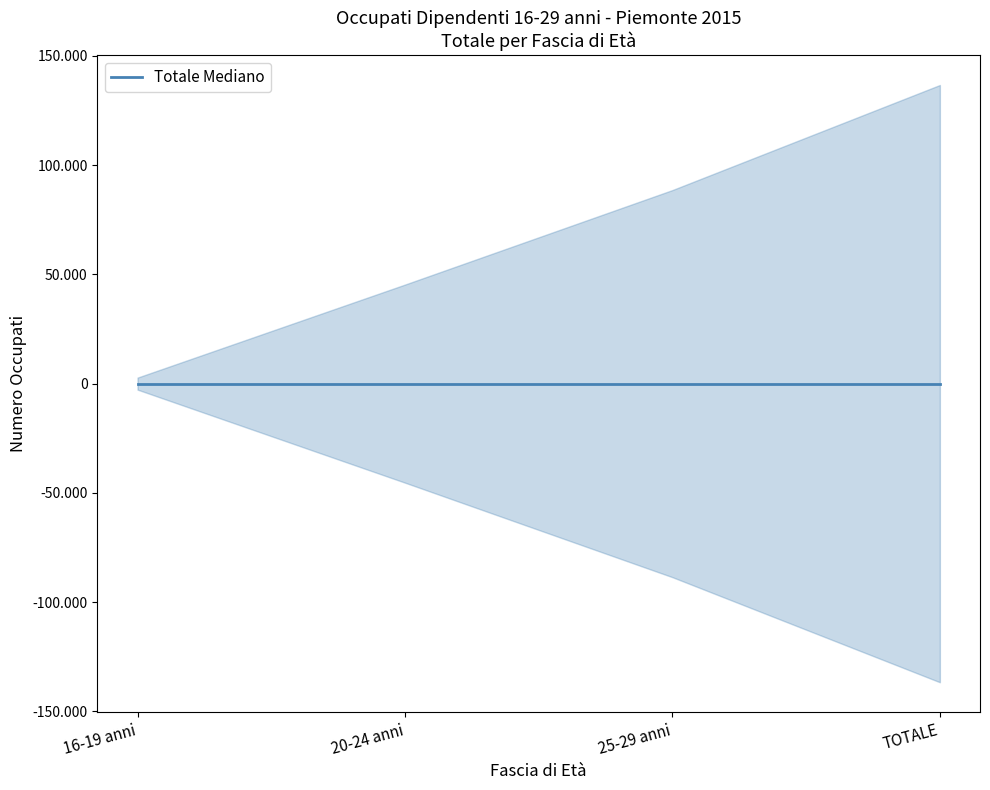

Does the chart display data point markers on the line(s)?

No